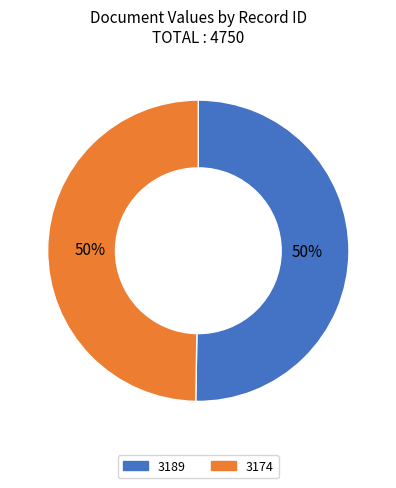

Which slice is the largest?

3189